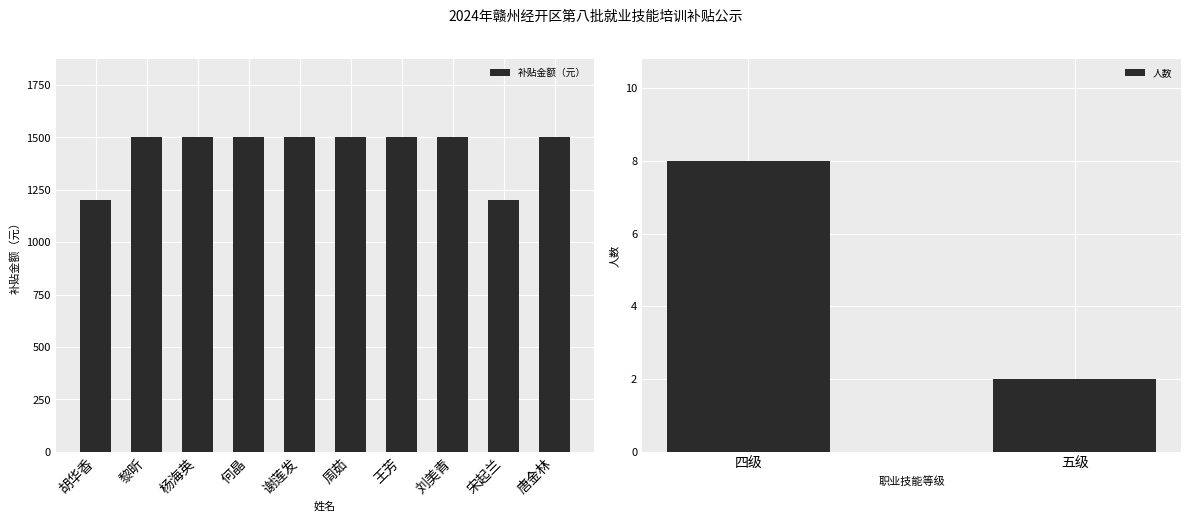

How many series are shown in this chart?

1